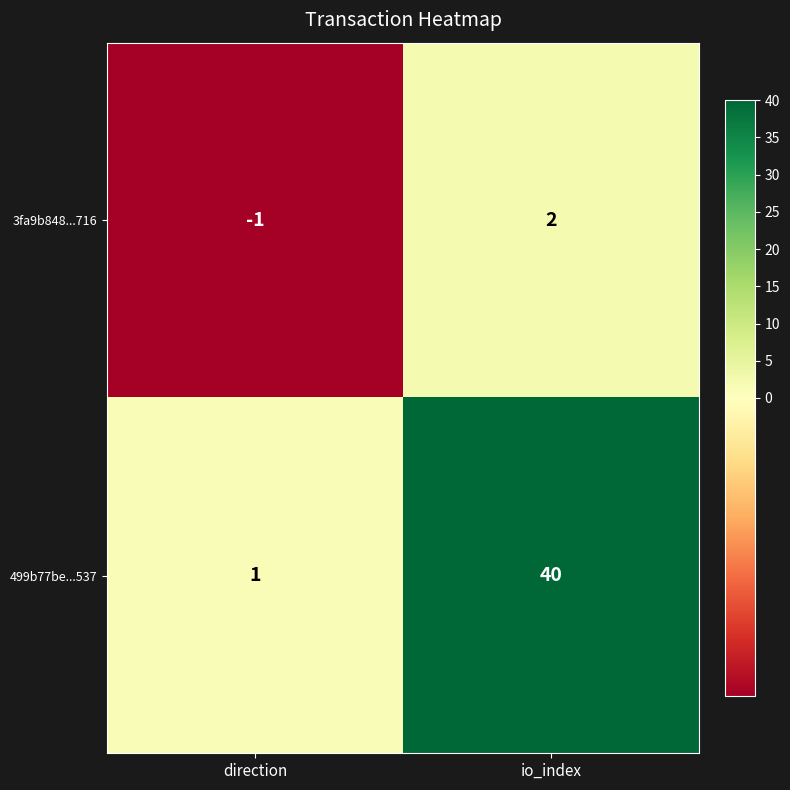

Where is 3fa9b848...716 nearest to the value 0?

direction